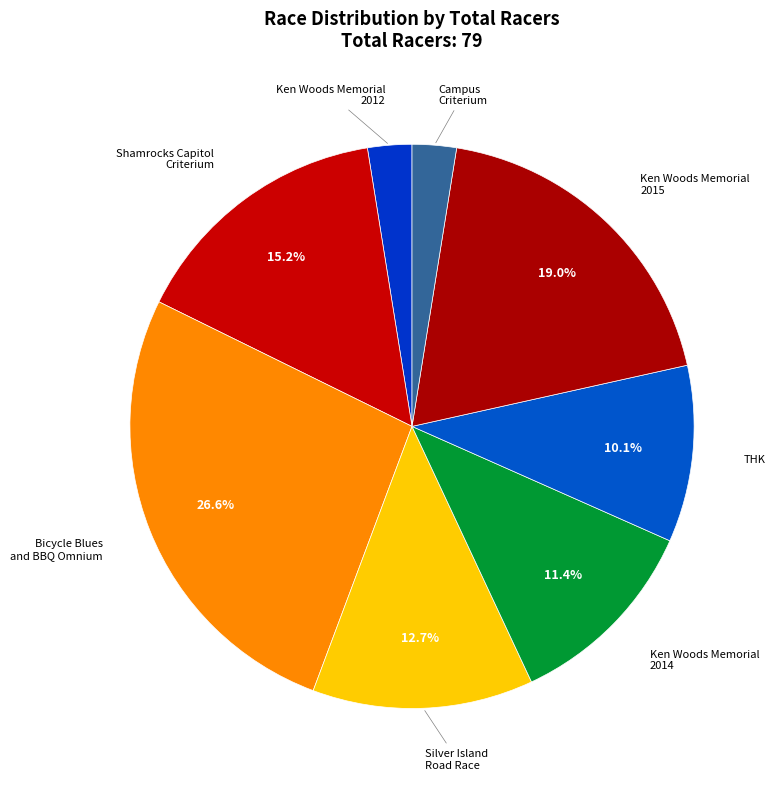

Is Ken Woods Memorial 2012 the majority of the pie?

No